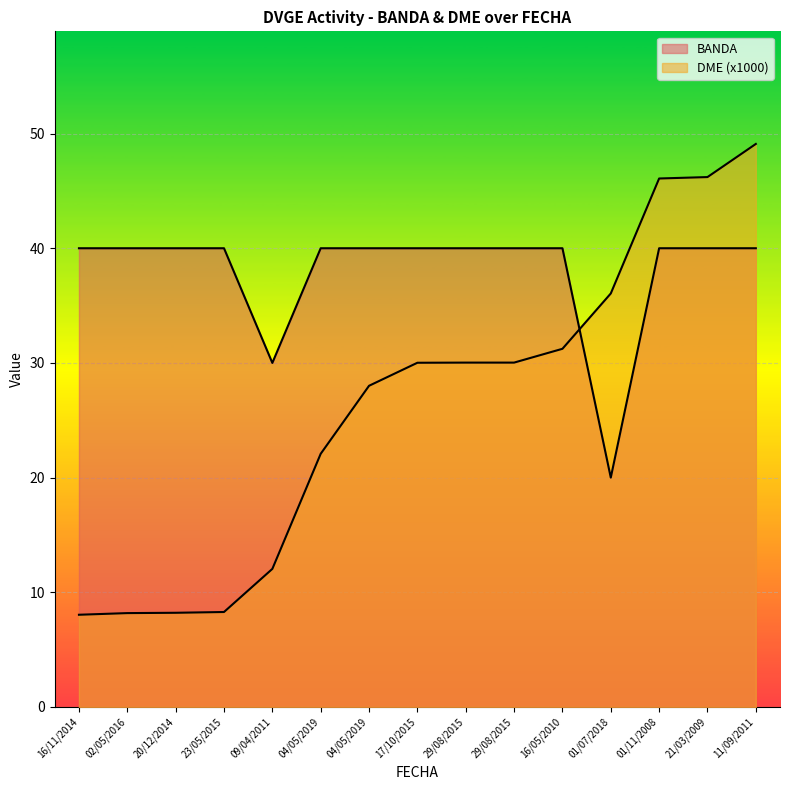

Between 09/04/2011 and 17/10/2015, which series saw the biggest shift?

DME